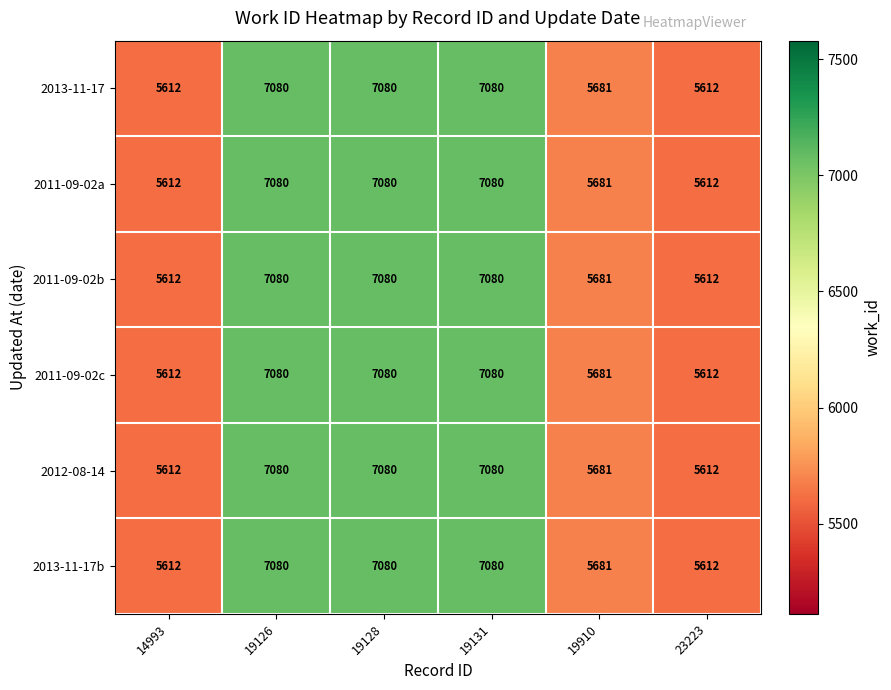

What value does the 2011-09-02c series have at 14993?

5612